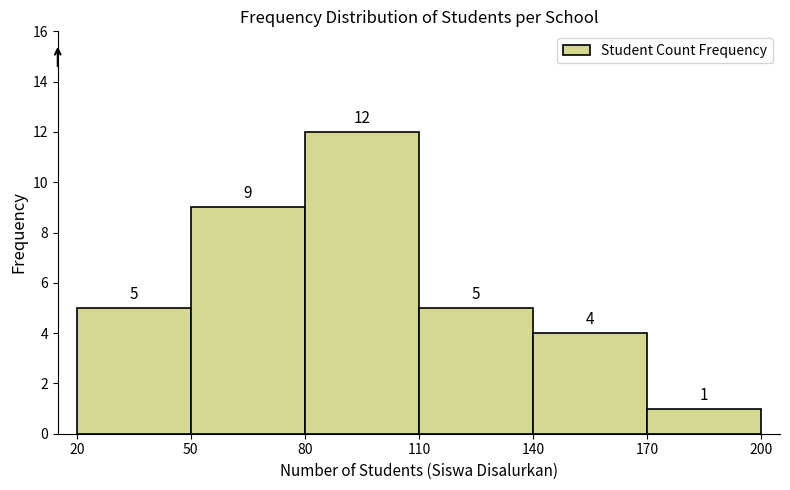

What is the height of the bar covering 140 to 170 on the x-axis?

4